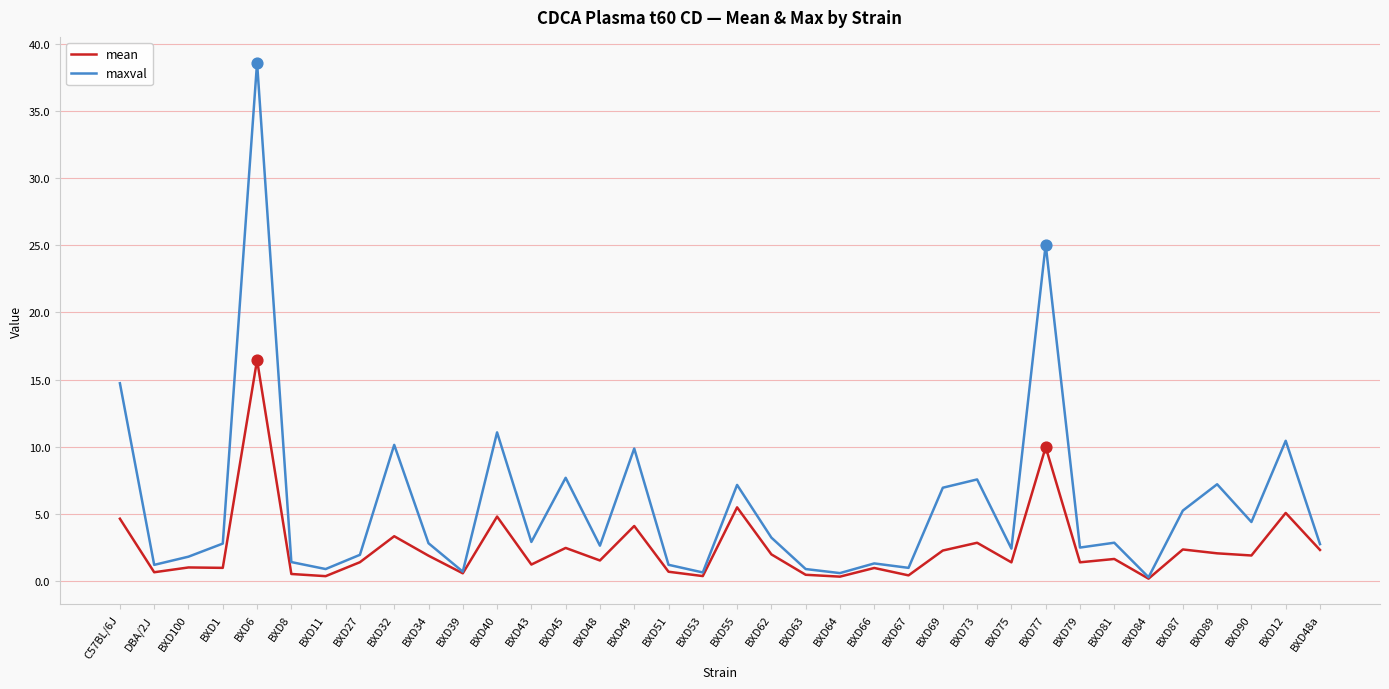

Is the value of mean at BXD87 greater than the value of maxval at BXD67?

Yes